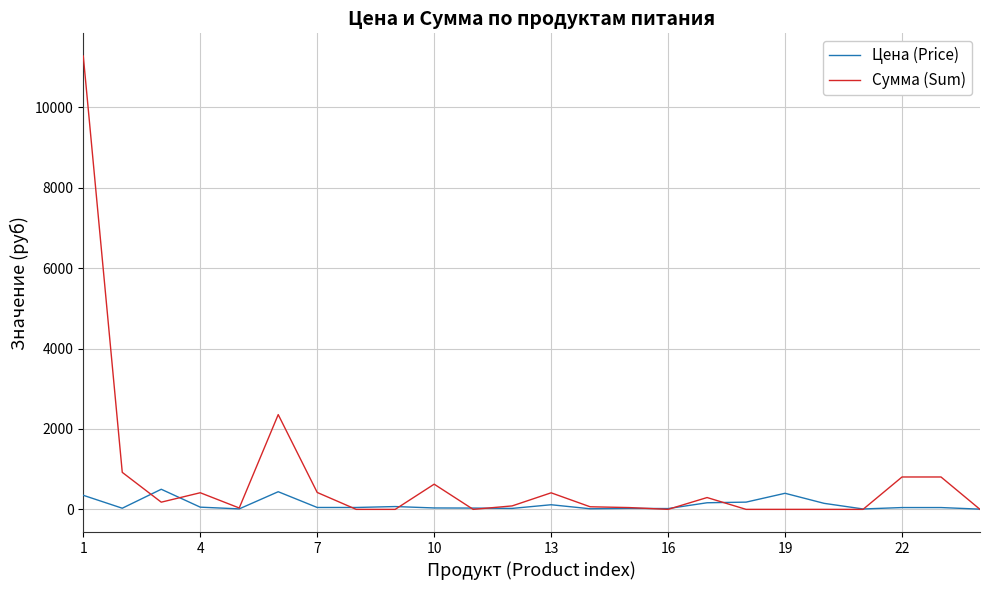

Which series has the largest total across all categories?

Сумма (Sum)